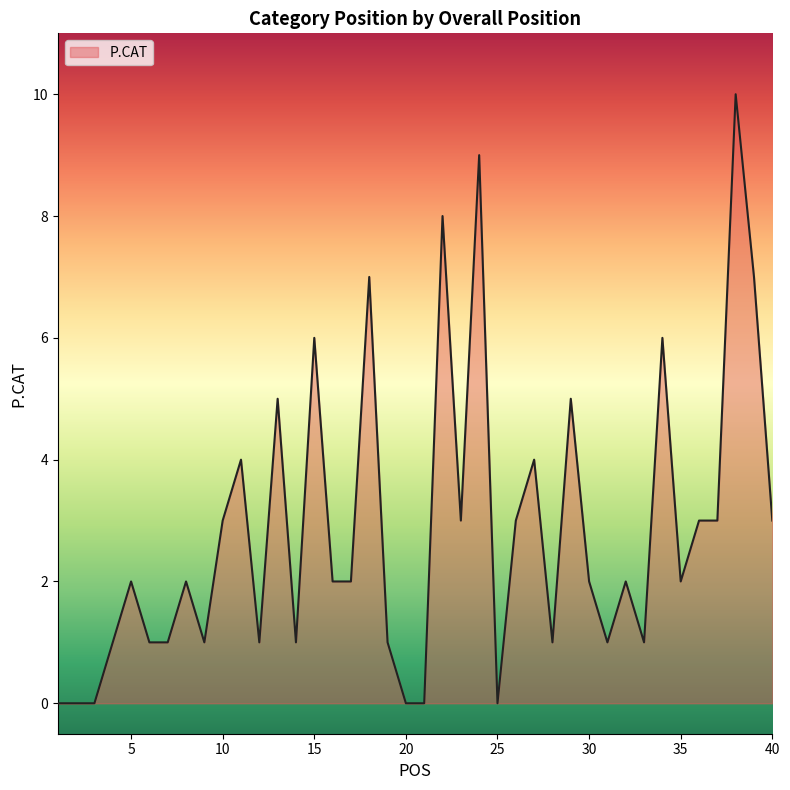

What is the difference between the maximum and minimum values?

10